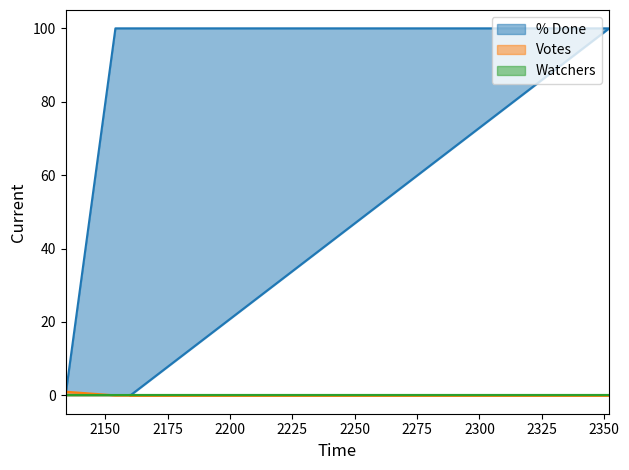

Which series has the largest total across all categories?

% Done